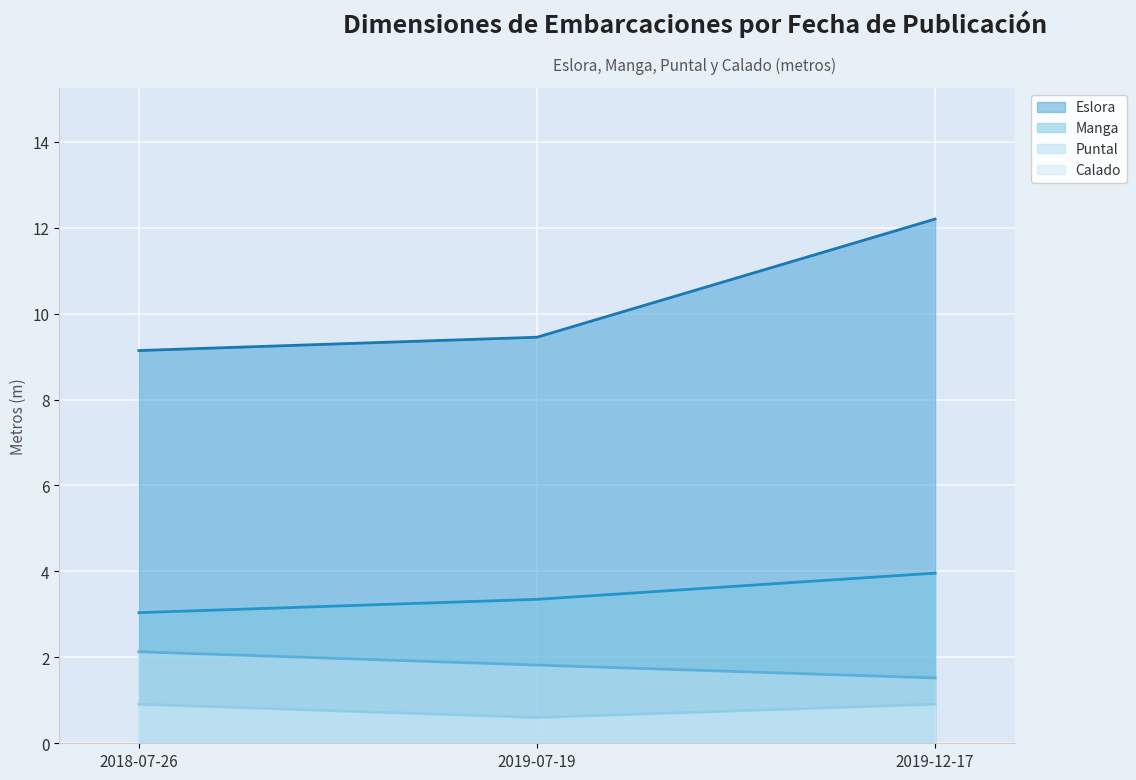

What is the label of the 1st point from the left?

2018-07-26